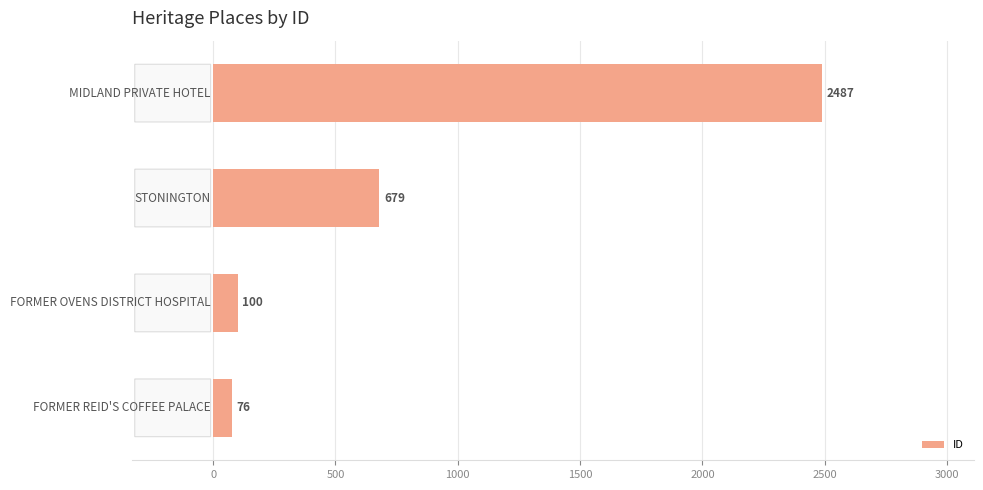

What is the smallest value displayed?

76